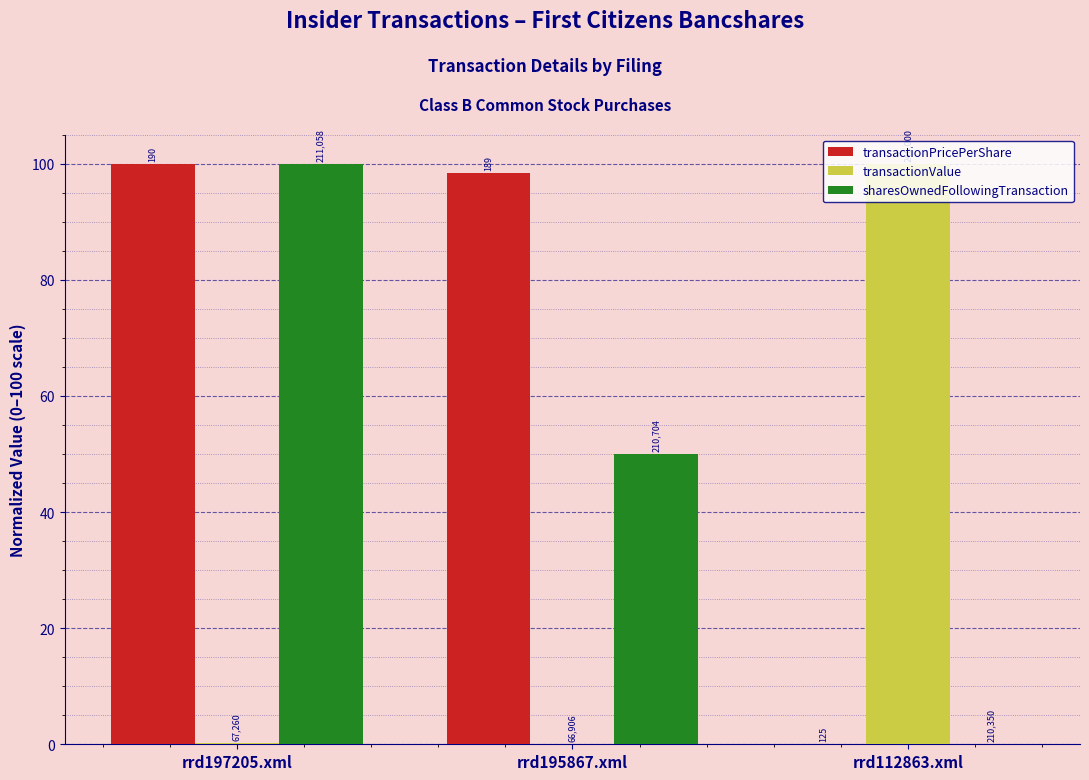

What is the difference between the maximum and minimum values in the transactionValue series?

100.0